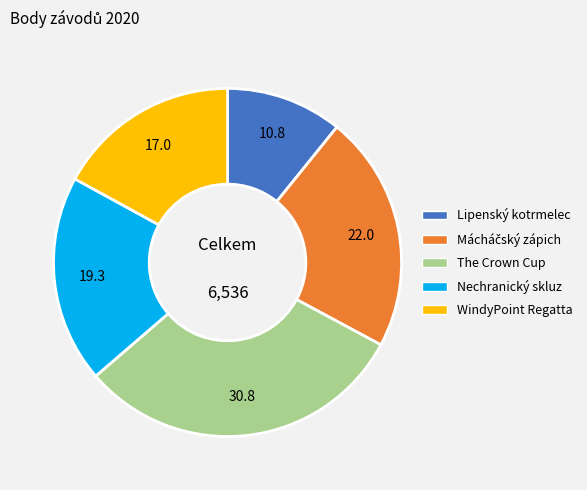

Is there any slice that represents more than half of the pie?

No